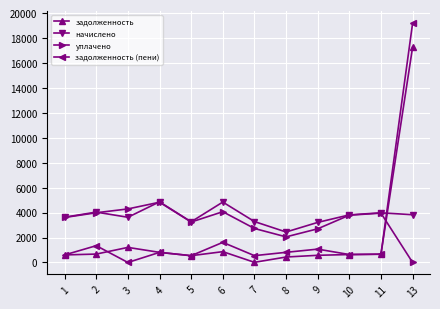

What is the spread (max minus min) of values at 9?

2638.6